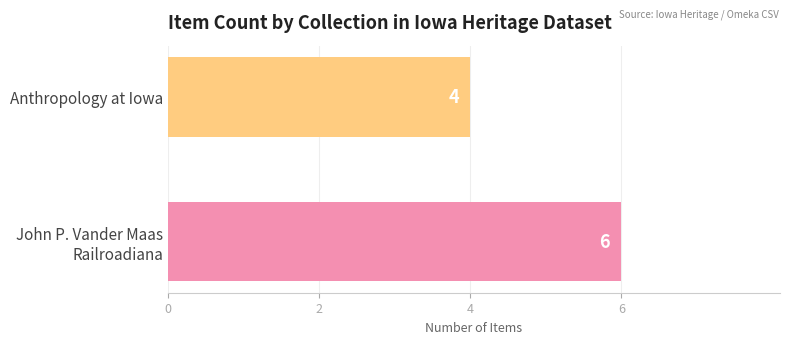

What value does the data have at Anthropology at Iowa?

4